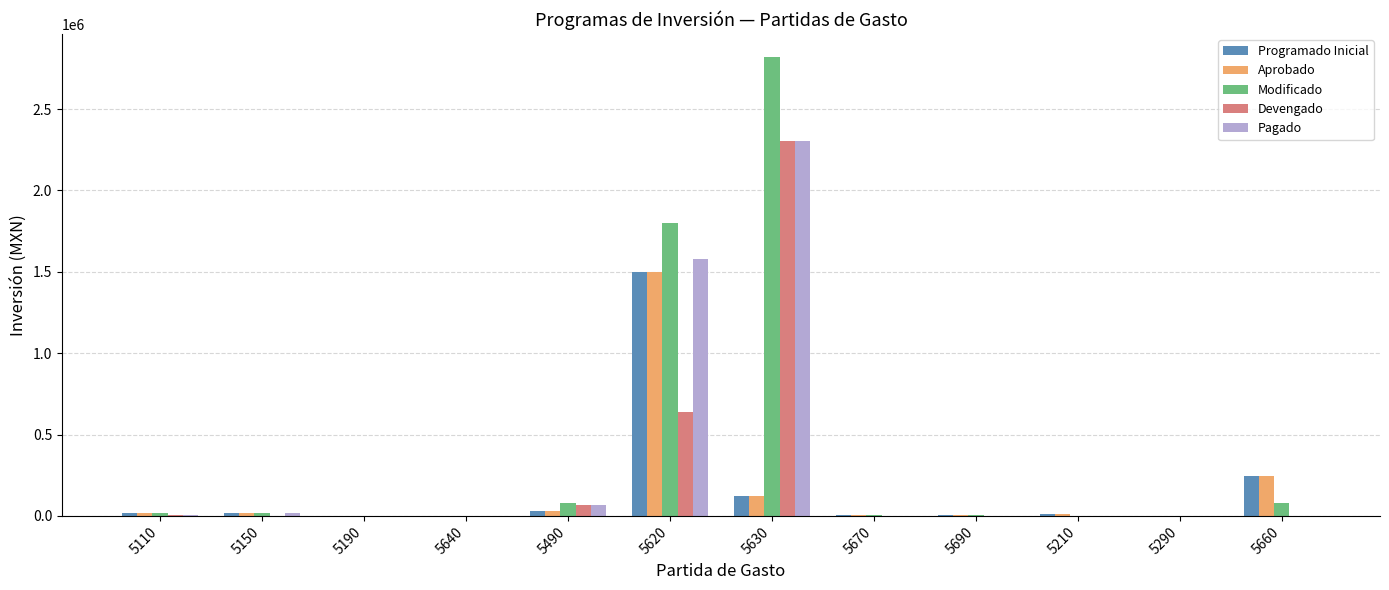

What is the maximum value shown in the chart?

2820000.0